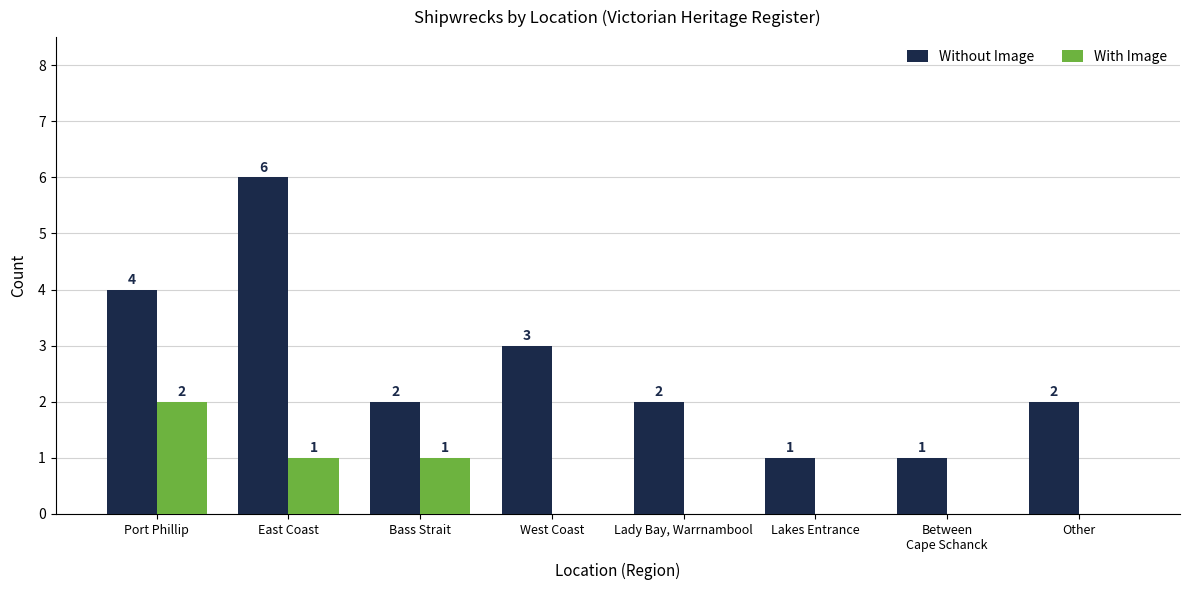

At which label does With Image reach its peak?

Port Phillip